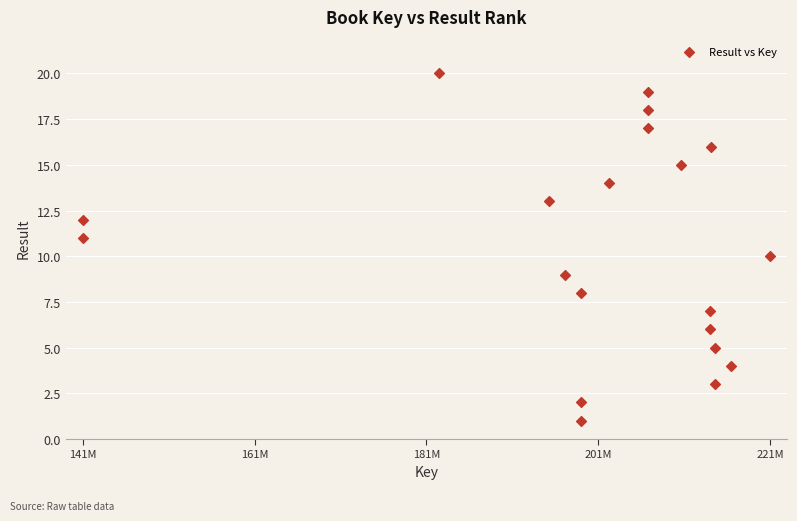

What is the range of X values (max minus min)?

80532017